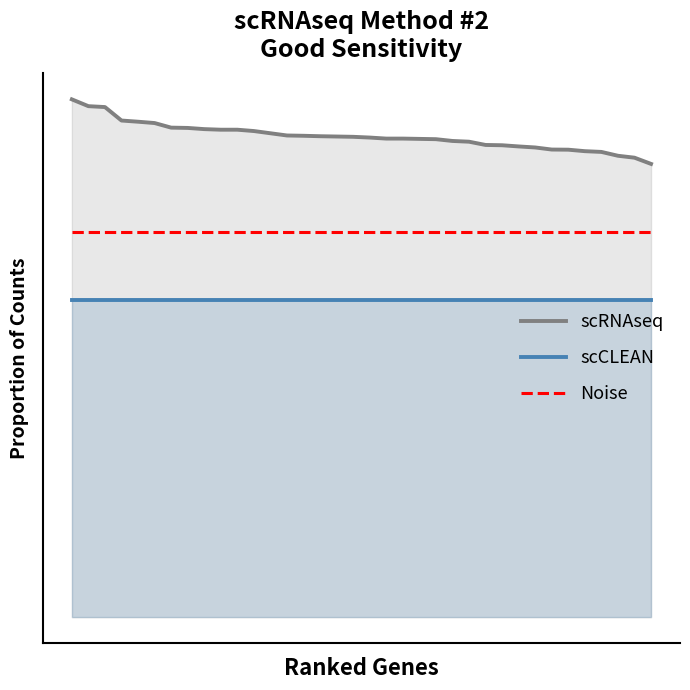

What is the greatest value displayed?

1.0